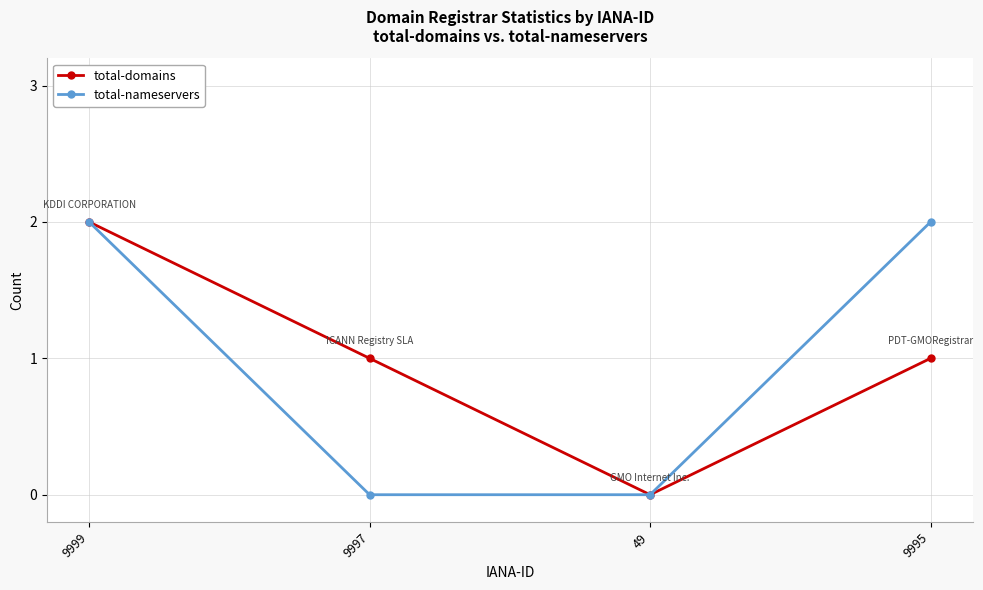

Is the value of total-nameservers at 49 greater than the value of total-domains at 9995?

No